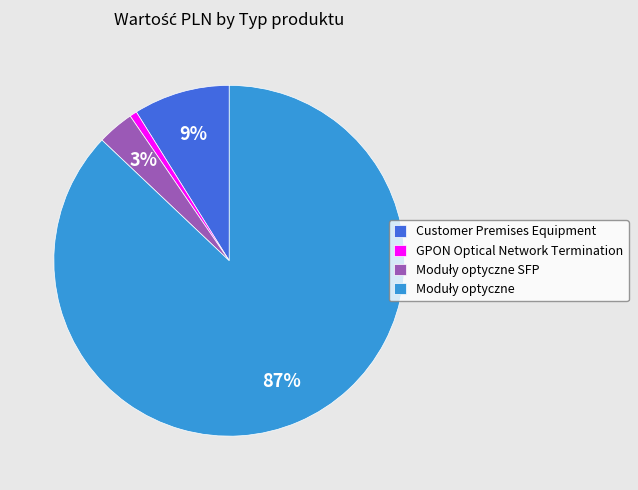

What is the smallest slice in the pie chart?

GPON Optical Network Termination